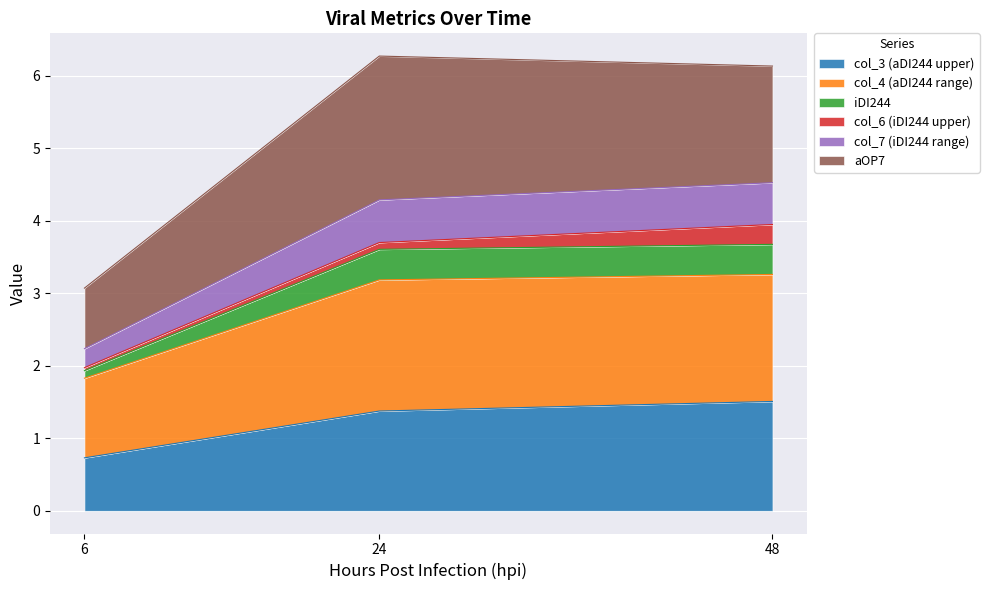

Does the chart display data point markers on the line(s)?

No